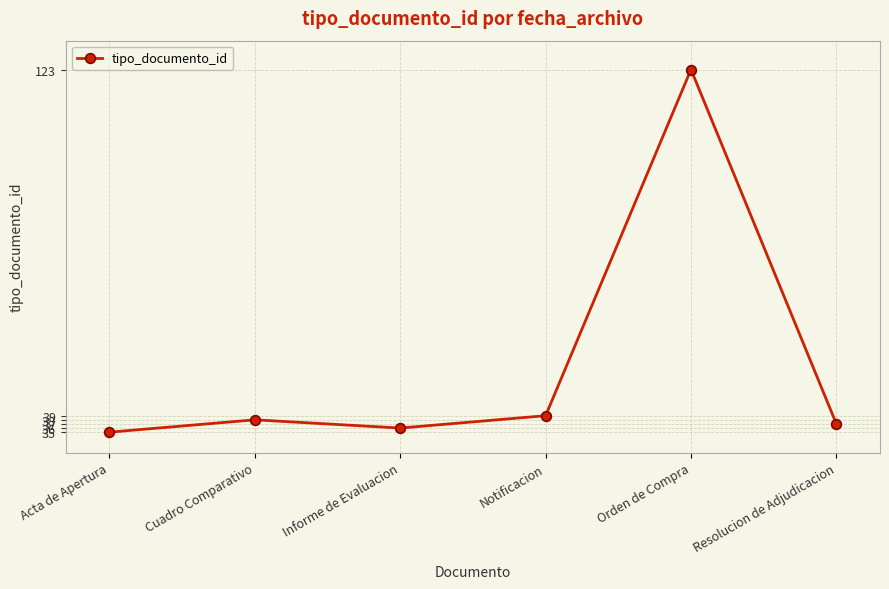

Reading left to right, extract all data points from this chart.

35	38	36	39	123	37